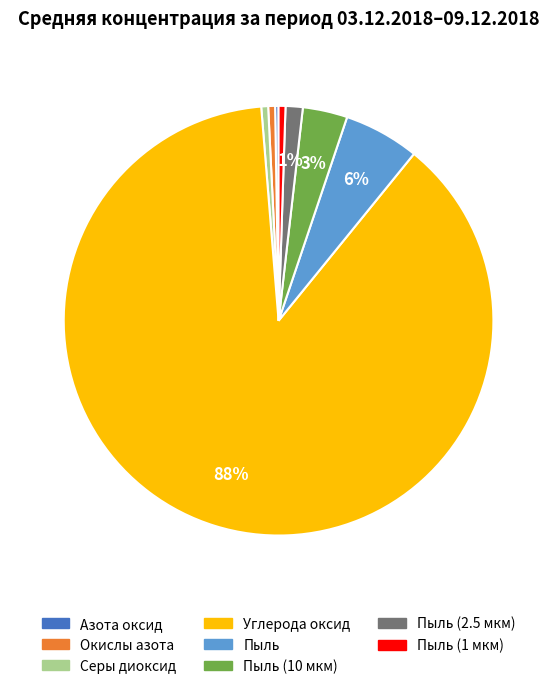

Does any single category account for the majority?

Yes